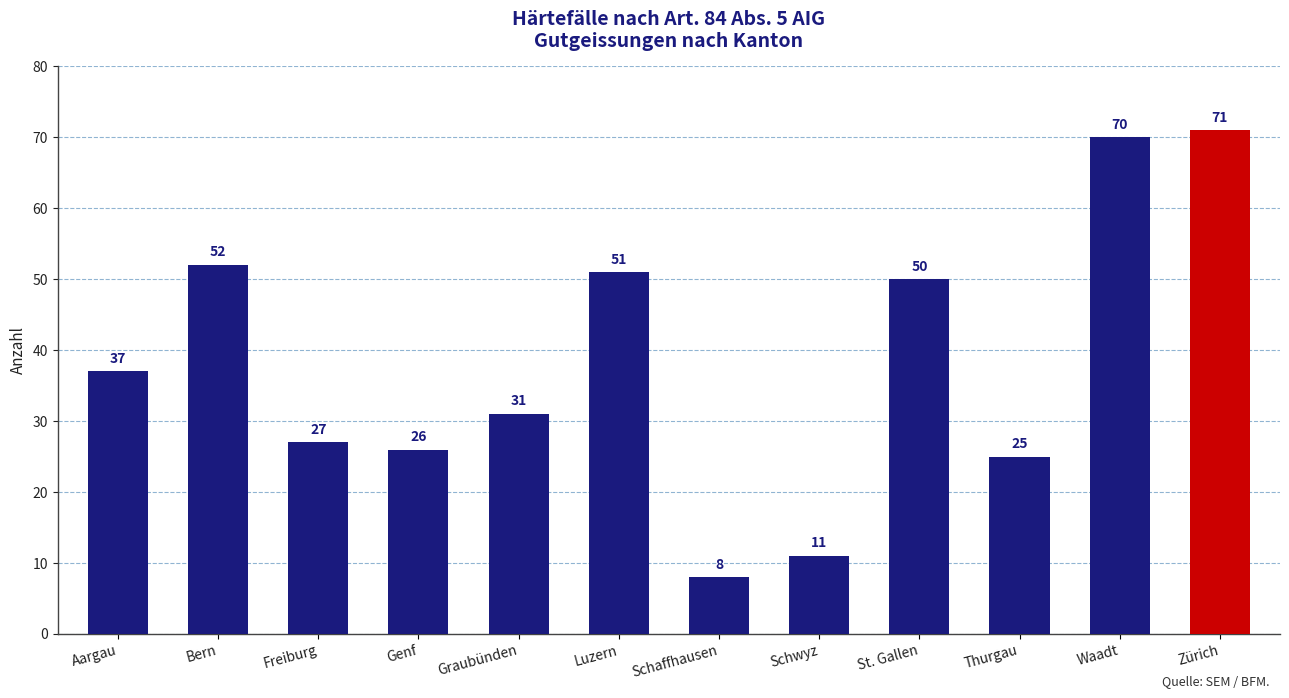

Reading left to right, transcribe all the data shown in this chart.

37	52	27	26	31	51	8	11	50	25	70	71